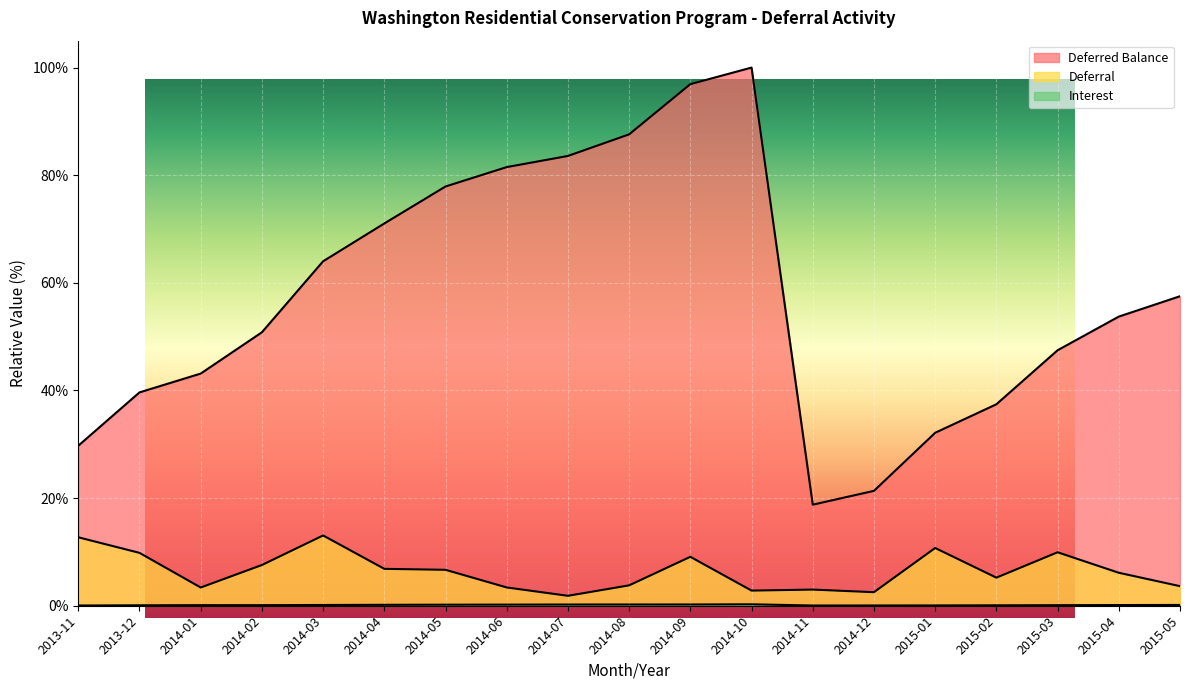

How many interior local peaks does the Deferral series have?

5